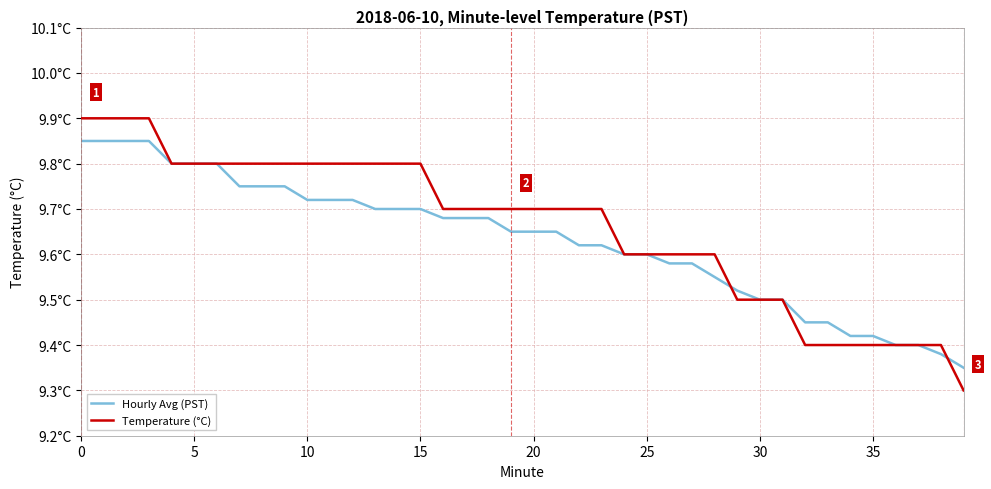

At how many categories does at least one series exceed 9?

40